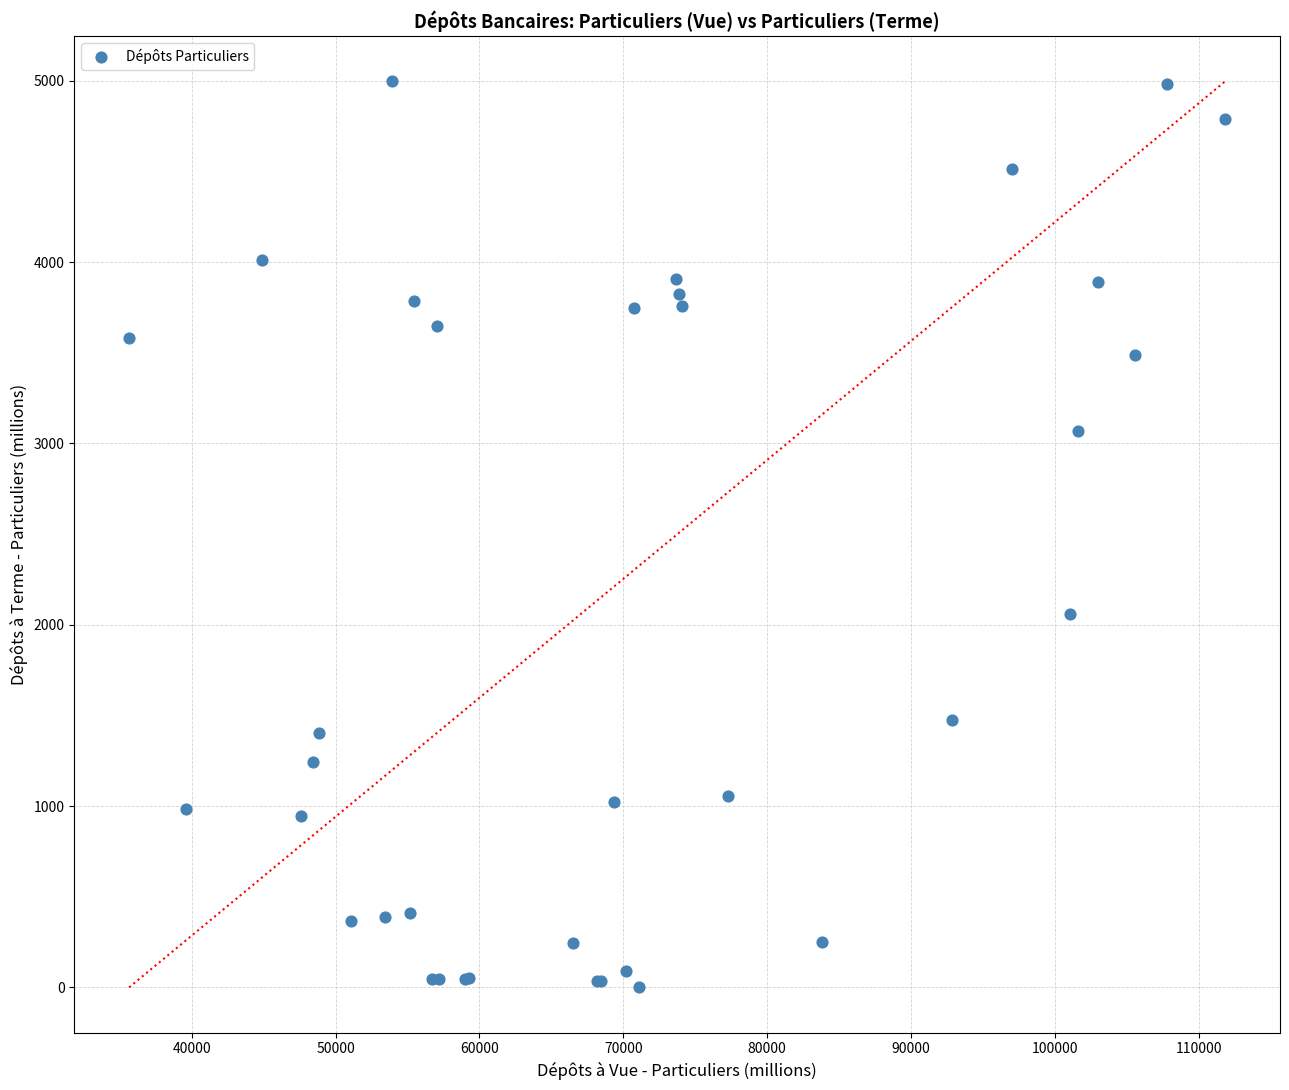

What Y value in the scatter plot is closest to 2498?

2059.5